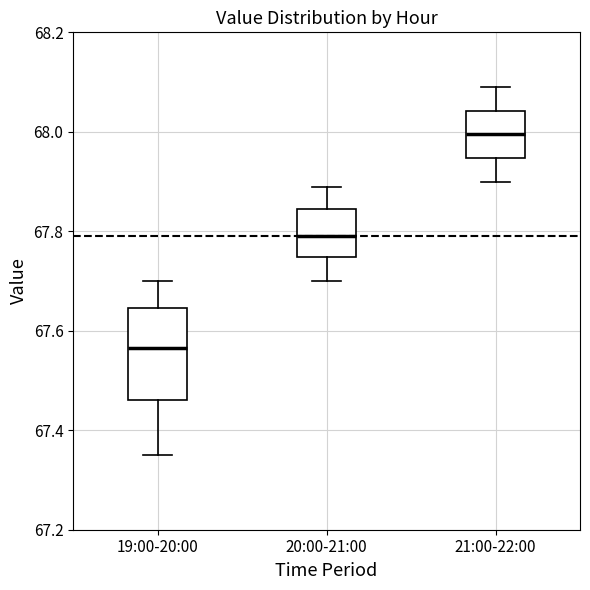

Which box's median line is the lowest?

19:00-20:00